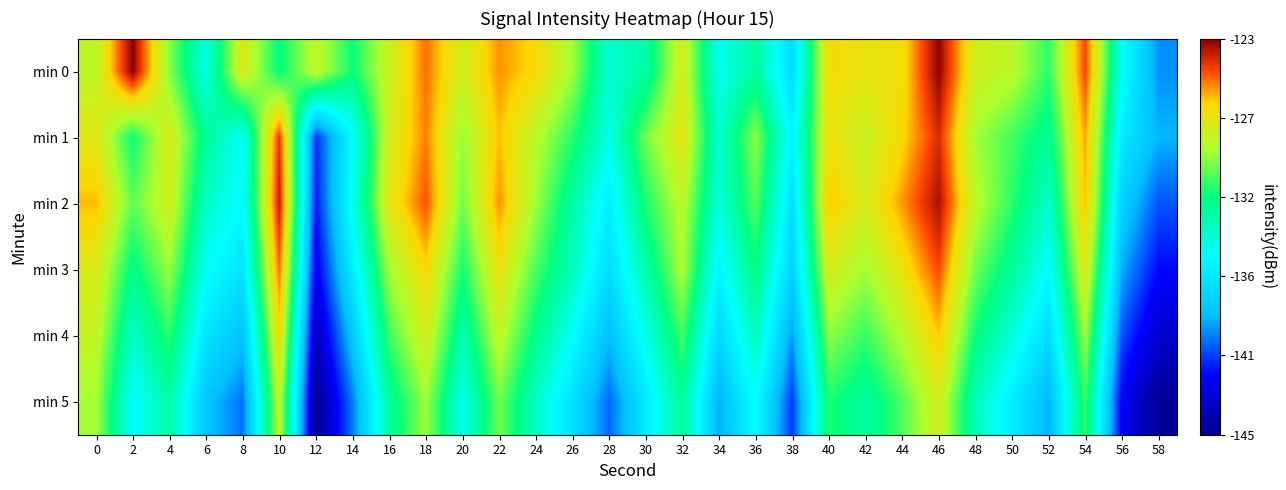

Reading left to right, what are all the values shown in this chart?

min 0: 0=-128.7	2=-123.0	4=-129.8	6=-134.4	8=-127.7	10=-131.9	12=-128.5	14=-131.6	16=-128.3	18=-125.3	20=-128.1	22=-125.7	24=-126.8	26=-129.4	28=-133.9	30=-132.8	32=-127.9	34=-134.7	36=-132.6	38=-136.9	40=-126.9	42=-127.3	44=-127.0	46=-123.1	48=-128.1	50=-128.7	52=-131.1	54=-124.7	56=-134.9	58=-139.2
min 1: 0=-127.6	2=-131.7	4=-127.8	6=-132.4	8=-134.9	10=-124.4	12=-140.8	14=-135.2	16=-128.0	18=-125.5	20=-129.5	22=-126.3	24=-128.8	26=-131.2	28=-134.5	30=-130.1	32=-127.4	34=-133.9	36=-129.7	38=-135.6	40=-127.1	42=-128.4	44=-126.7	46=-124.2	48=-129.3	50=-130.8	52=-132.4	54=-125.9	56=-136.1	58=-138.5
min 2: 0=-126.2	2=-130.4	4=-128.1	6=-133.7	8=-135.2	10=-123.8	12=-141.3	14=-134.6	16=-127.5	18=-124.9	20=-130.1	22=-125.7	24=-129.4	26=-132.8	28=-135.9	30=-131.4	32=-128.7	34=-134.2	36=-130.5	38=-136.8	40=-126.4	42=-127.9	44=-125.8	46=-123.5	48=-128.7	50=-131.2	52=-133.8	54=-126.3	56=-137.4	58=-140.2
min 3: 0=-127.8	2=-132.1	4=-129.5	6=-134.9	8=-136.4	10=-125.2	12=-142.1	14=-136.0	16=-129.3	18=-126.7	20=-131.5	22=-127.2	24=-130.7	26=-133.4	28=-136.8	30=-132.9	32=-129.1	34=-135.6	36=-131.9	38=-137.4	40=-128.0	42=-129.3	44=-127.2	46=-124.8	48=-130.1	50=-132.5	52=-135.2	54=-127.7	56=-138.7	58=-141.6
min 4: 0=-128.5	2=-133.7	4=-131.2	6=-136.4	8=-138.1	10=-126.9	12=-143.5	14=-137.8	16=-130.9	18=-128.0	20=-133.0	22=-128.6	24=-132.1	26=-135.0	28=-138.3	30=-134.5	32=-130.8	34=-137.1	36=-133.4	38=-139.0	40=-129.7	42=-131.0	44=-128.9	46=-126.4	48=-131.7	50=-134.2	52=-136.9	54=-129.4	56=-140.3	58=-143.1
min 5: 0=-129.3	2=-135.2	4=-132.8	6=-138.0	8=-139.7	10=-128.5	12=-144.9	14=-139.5	16=-132.6	18=-129.4	20=-134.6	22=-130.1	24=-133.6	26=-136.6	28=-139.9	30=-136.1	32=-132.4	34=-138.7	36=-135.0	38=-140.7	40=-131.4	42=-132.7	44=-130.6	46=-128.0	48=-133.3	50=-135.9	52=-138.6	54=-131.0	56=-141.9	58=-144.7